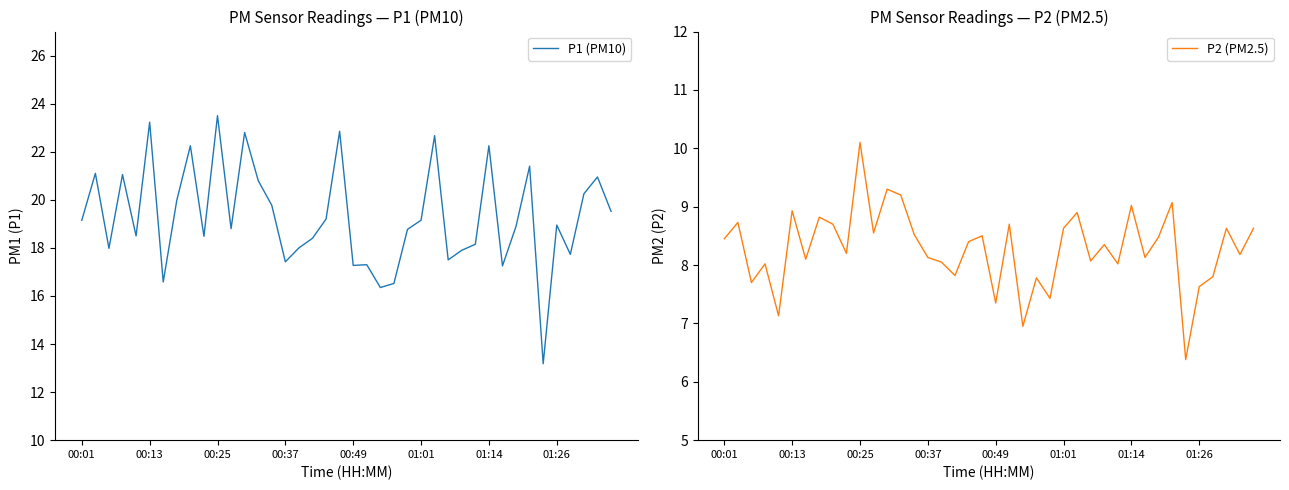

What is the highest value of the P1 (PM10) series?

23.5